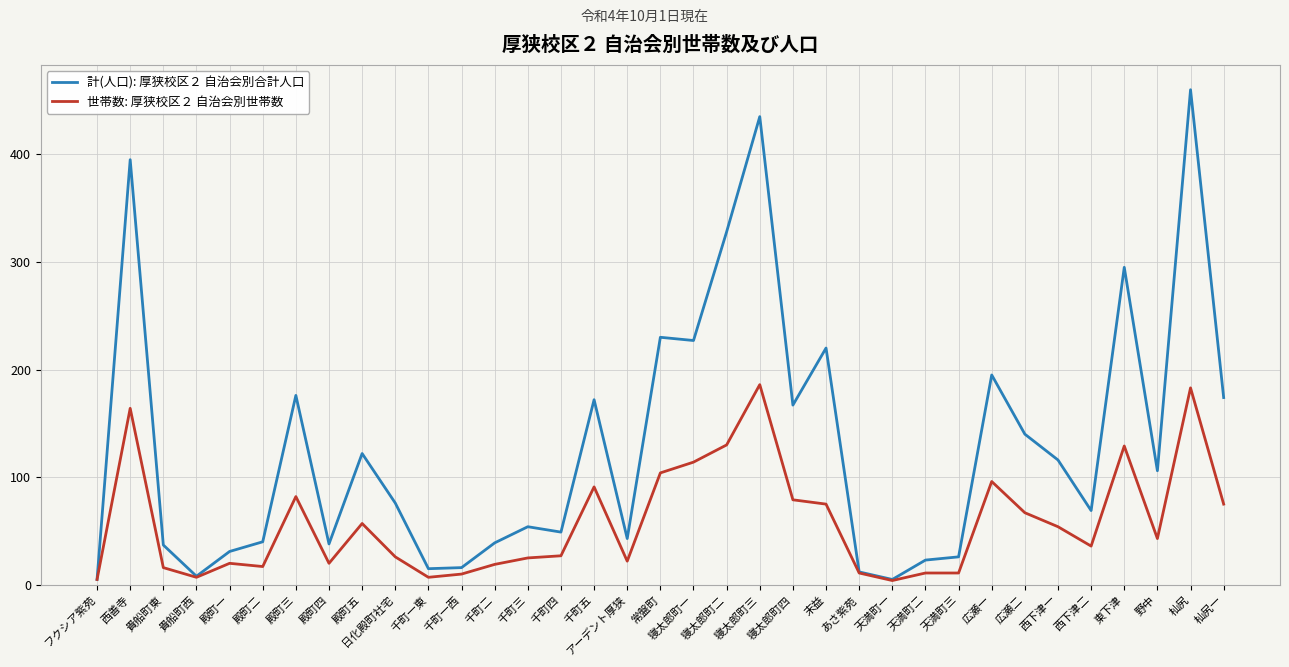

True or false: 世帯数: 厚狭校区２ 自治会別世帯数 has a value of 25 at 千町三.

True